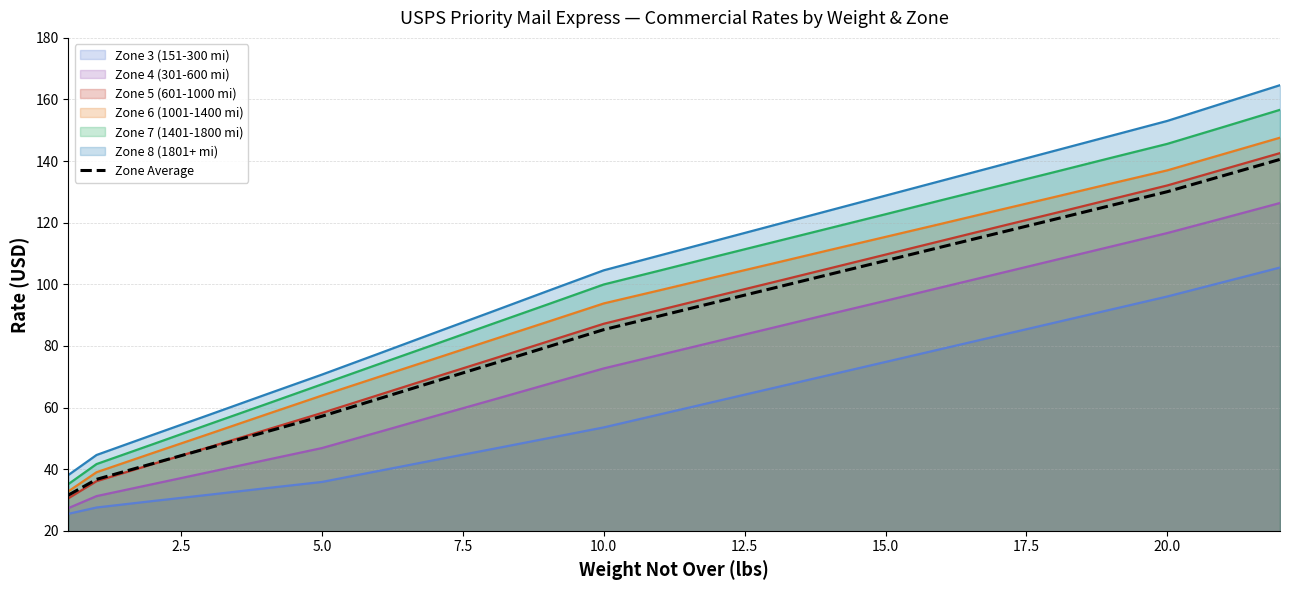

What is the label of the 9th point from the right?

14